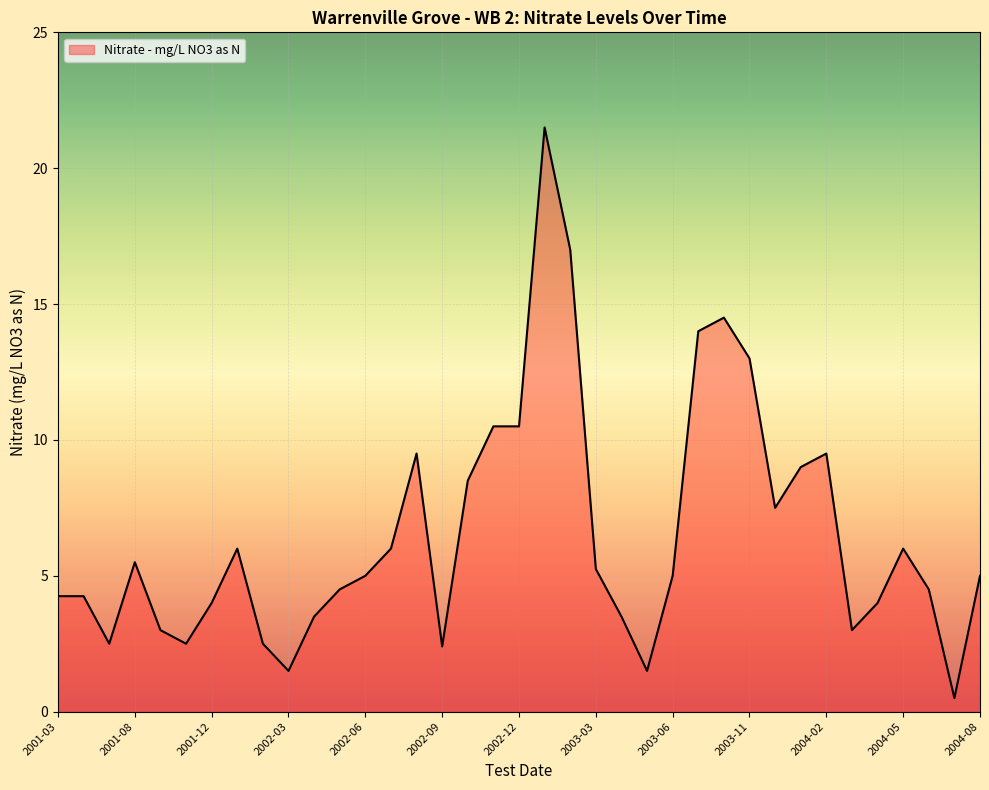

What is the difference between the maximum and minimum values?

21.0